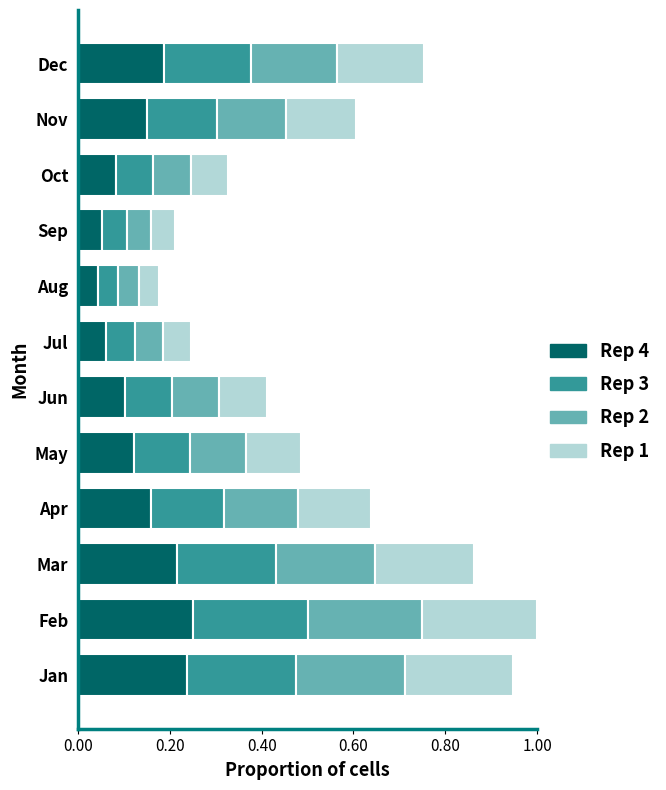

What is the total value across all series at Jan?

0.9